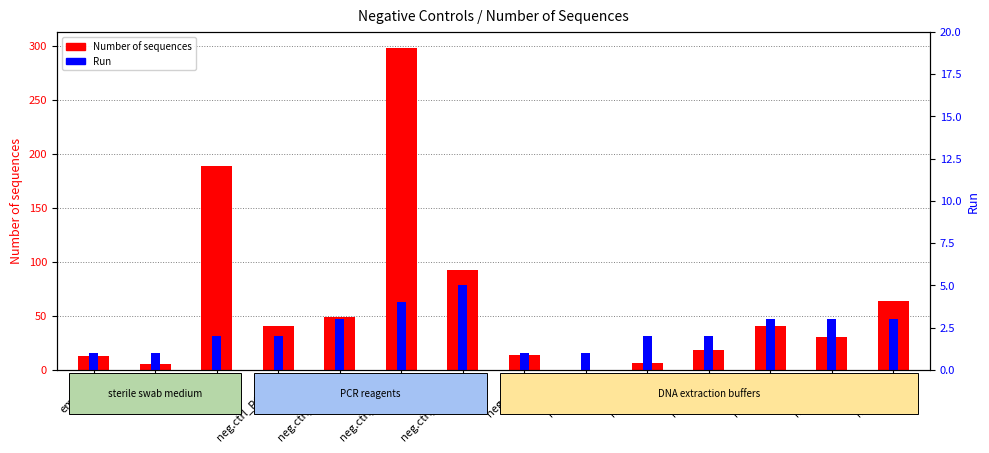

Where does the Run series first go above 2?

neg.ctrl_PCR_3